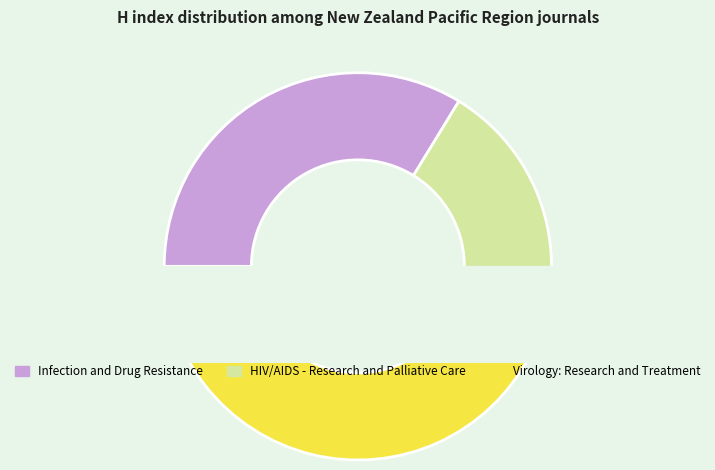

Does HIV/AIDS - Research and Palliative Care account for over 50% of the chart?

No